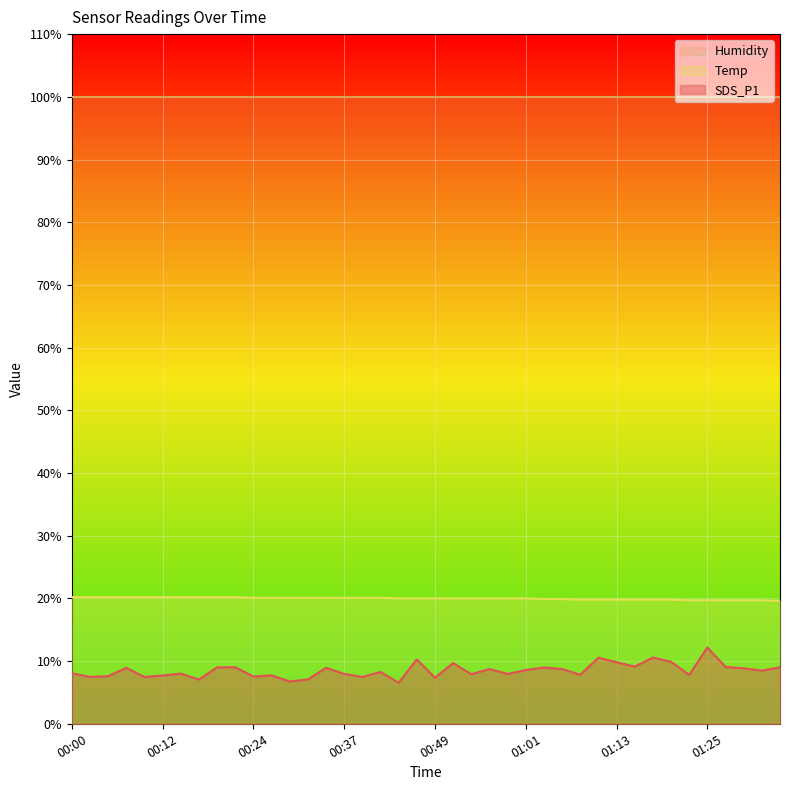

What are all the series names shown in the legend?

Humidity, Temp, SDS_P1